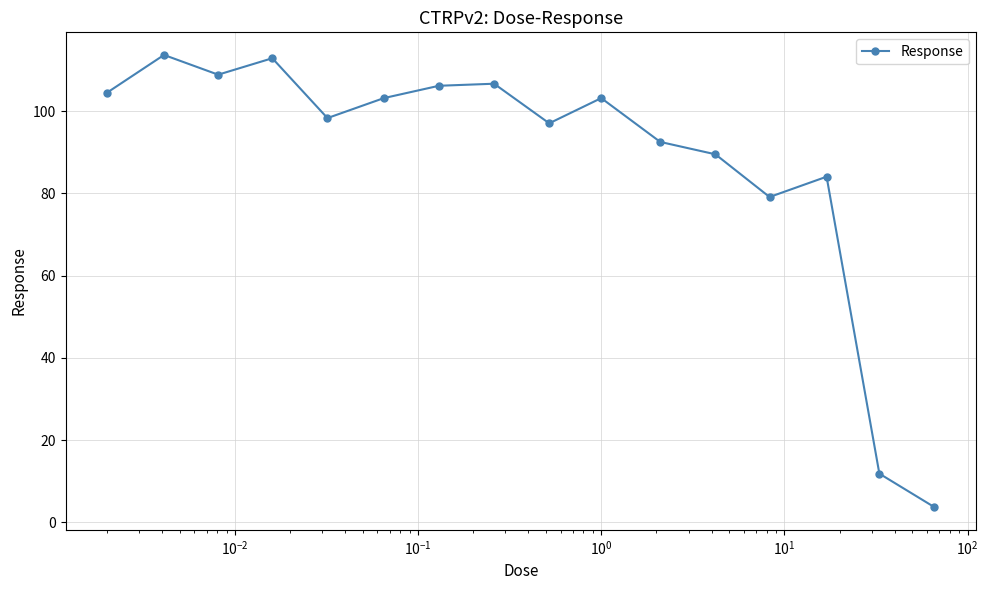

True or false: there are more than 2 points higher than both neighbors.

True